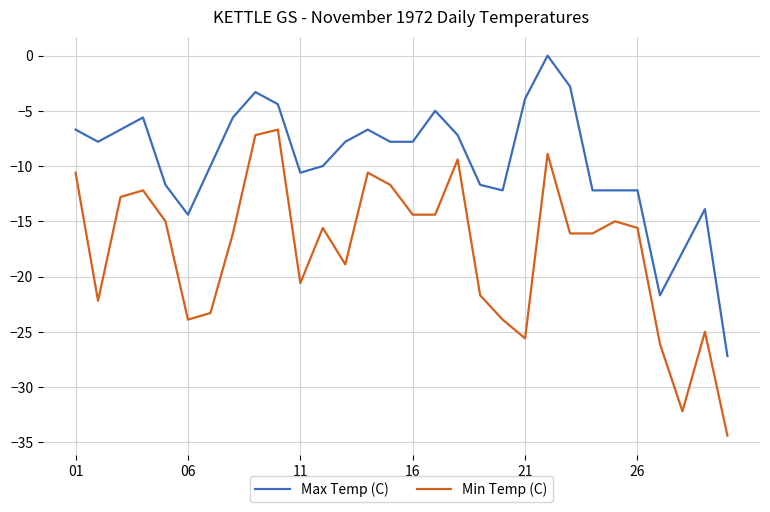

True or false: Min Temp (C) and Max Temp (C) intersect in this chart.

False